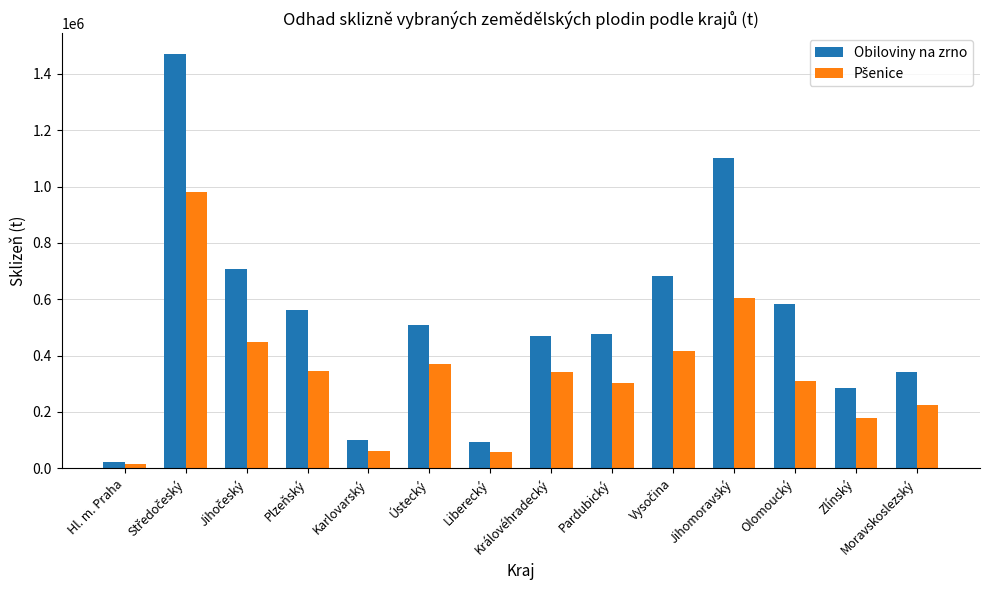

How many bars are there in each group?

2